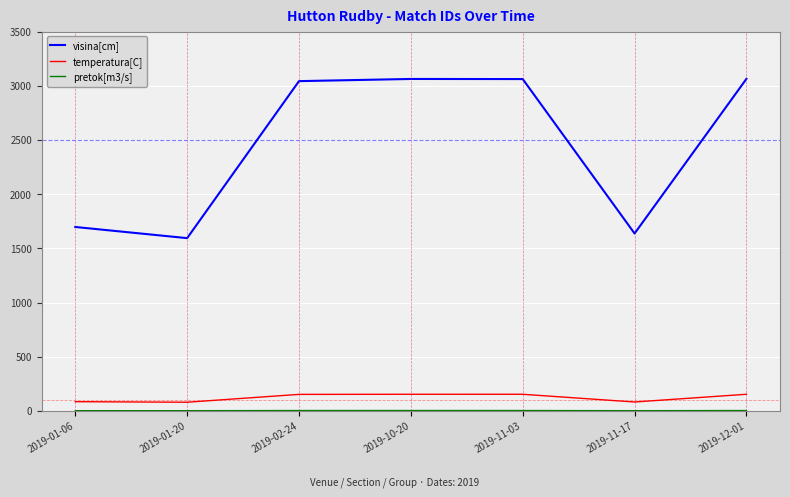

What is the difference between the maximum and minimum values in the temperatura[C] series?

73.5